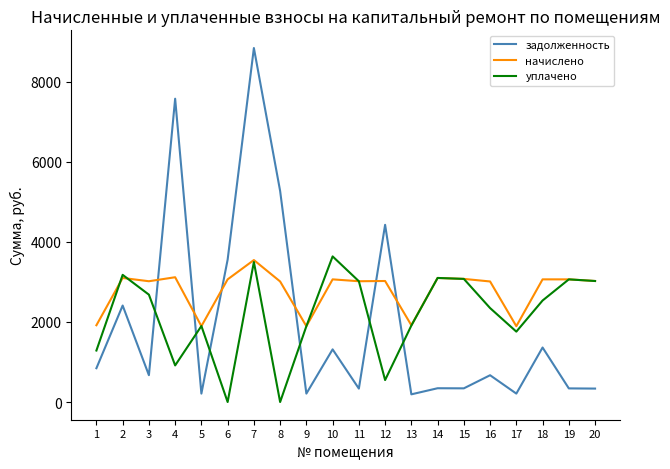

At which category does уплачено reach its first local valley?

4